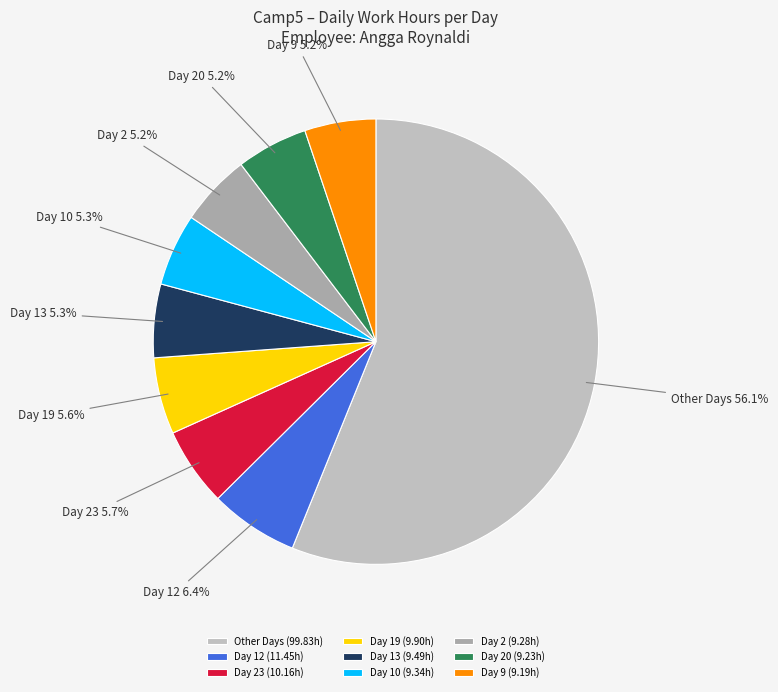

Does Day 9 account for over 50% of the chart?

No